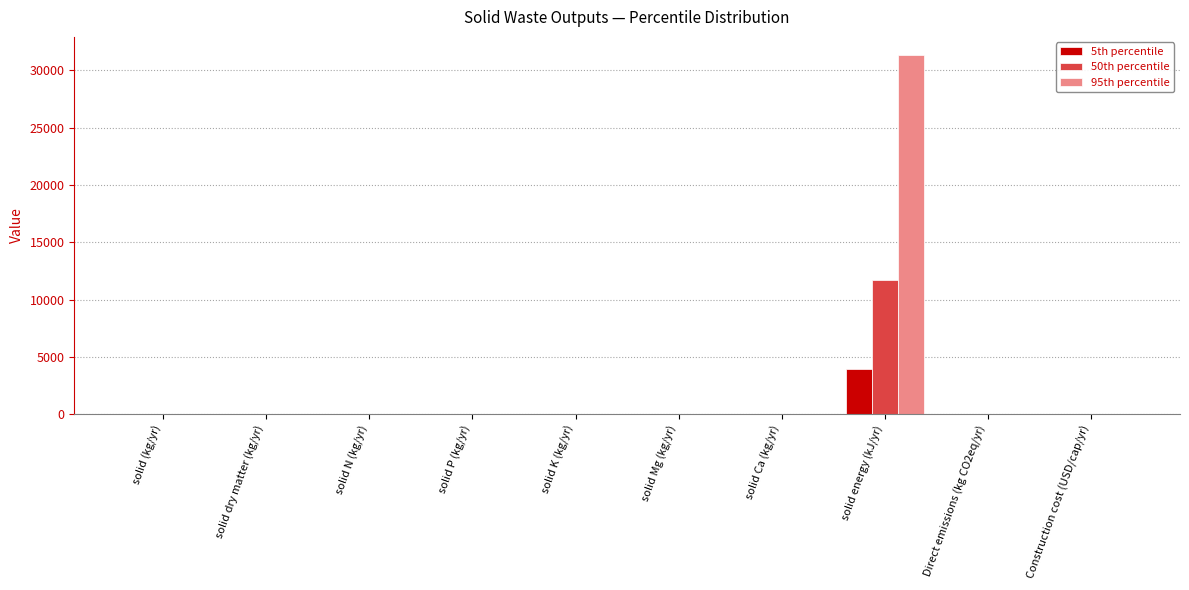

At which category is the sum across all series the highest?

solid energy (kJ/yr)